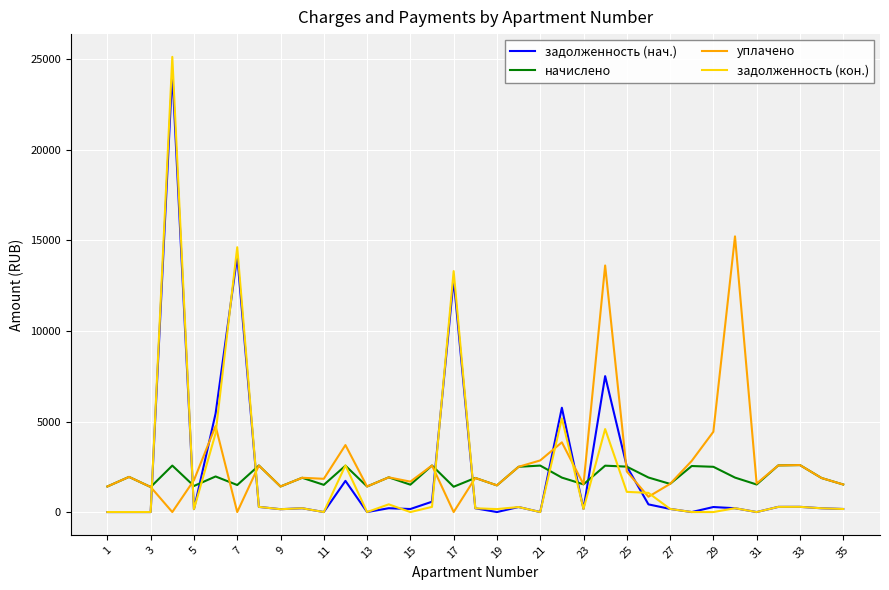

Which series has the largest range (max minus min)?

задолженность (кон.)